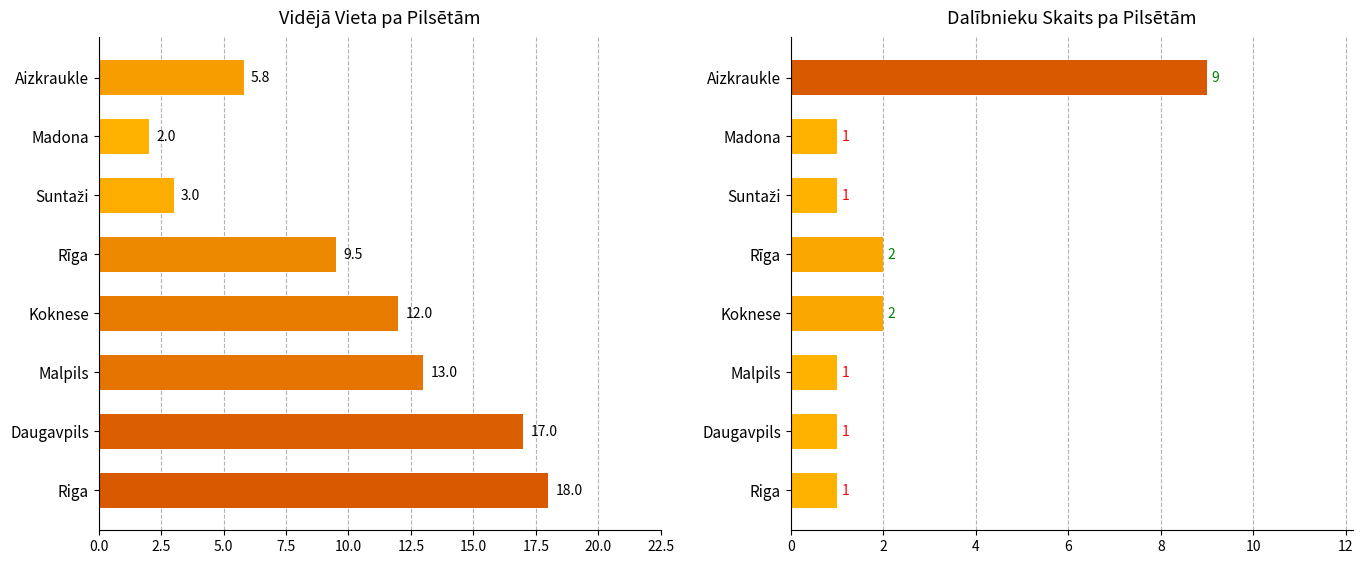

Reading left to right, transcribe all the data shown in this chart.

Vieta (vidējā): 5.8	2.0	3.0	9.5	12.0	13.0	17.0	18.0
Dalībnieku skaits: 9.0	1.0	1.0	2.0	2.0	1.0	1.0	1.0